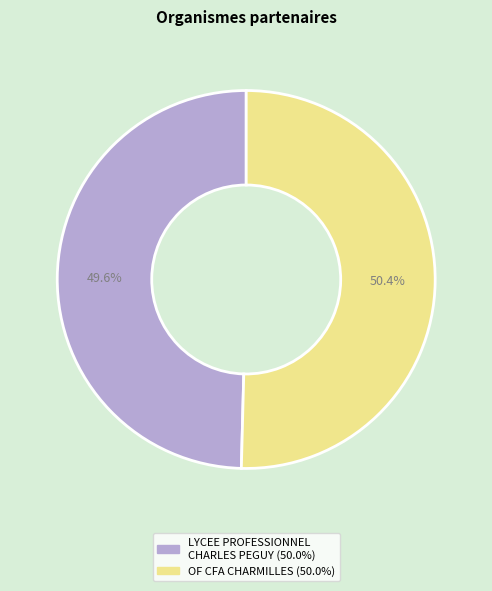

What is the largest slice in the pie chart?

OF CFA CHARMILLES